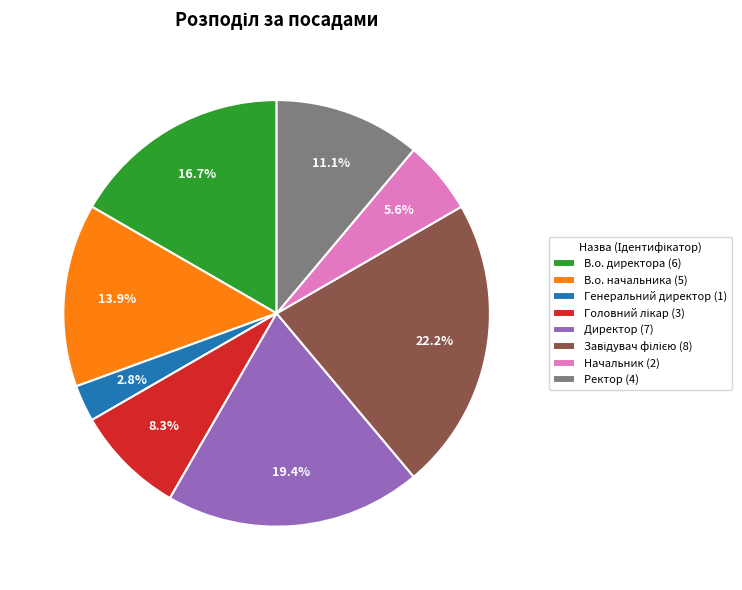

How many slices are in this pie chart?

8